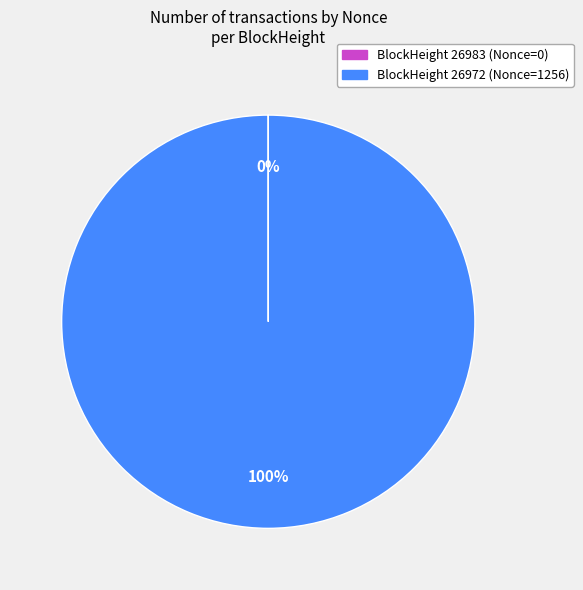

To the nearest percent, what is the difference between the largest and smallest slice percentages?

100%